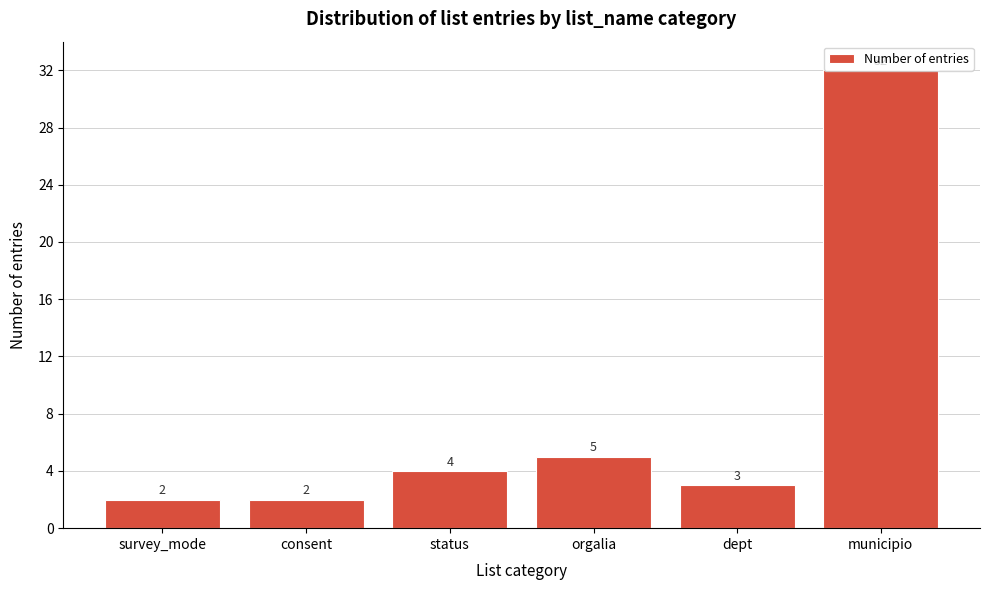

True or false: the data shows 4 at status.

True